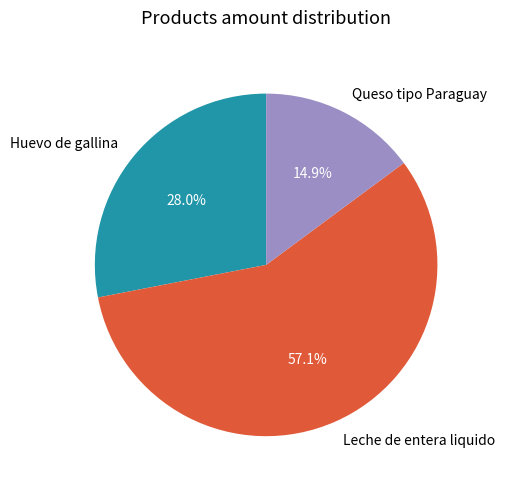

Combined, do Queso tipo Paraguay and Huevo de gallina account for over 50%?

No